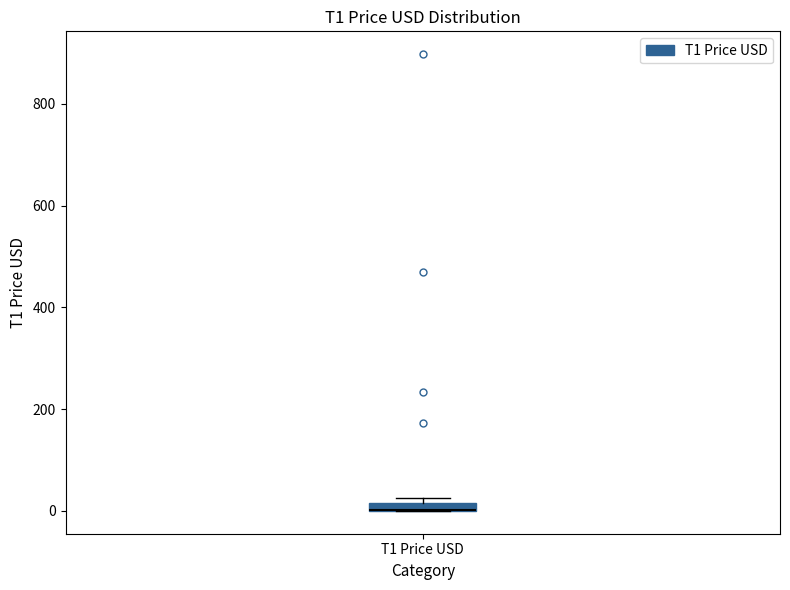

Where is the lower edge of the box for T1 Price USD on the y-axis? The values are not printed on the chart, so give them approximately, as read against the axis.

0